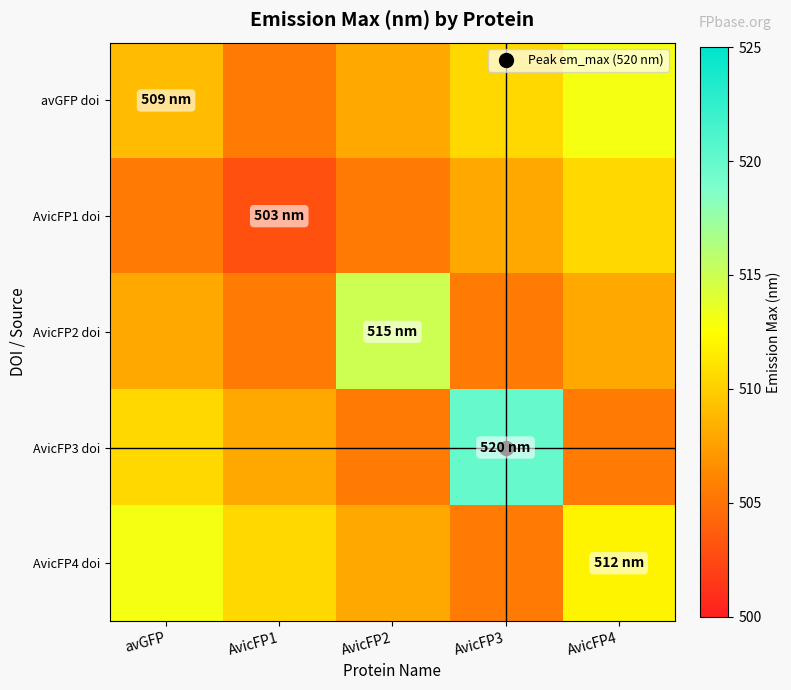

What is the maximum value shown in the chart?

520.0